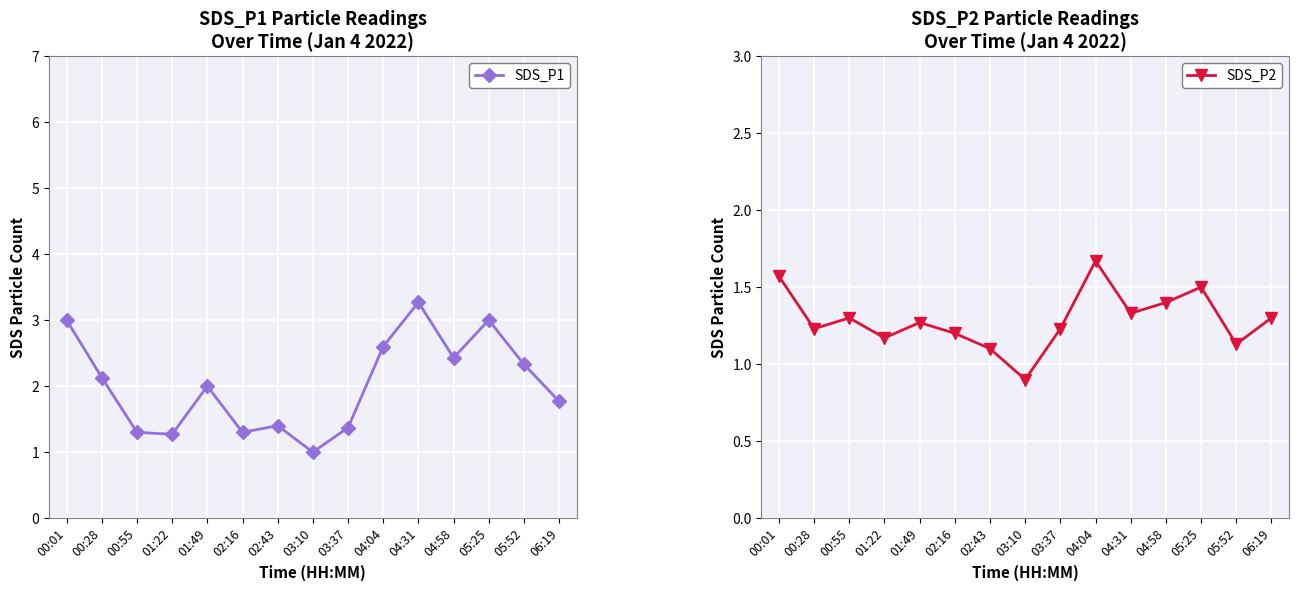

Reading left to right, transcribe all the data shown in this chart.

SDS_P1: 00:01=3.0	00:28=2.1	00:55=1.3	01:22=1.3	01:49=2.0	02:16=1.3	02:43=1.4	03:10=1.0	03:37=1.4	04:04=2.6	04:31=3.3	04:58=2.4	05:25=3.0	05:52=2.3	06:19=1.8
SDS_P2: 00:01=1.6	00:28=1.2	00:55=1.3	01:22=1.2	01:49=1.3	02:16=1.2	02:43=1.1	03:10=0.9	03:37=1.2	04:04=1.7	04:31=1.3	04:58=1.4	05:25=1.5	05:52=1.1	06:19=1.3